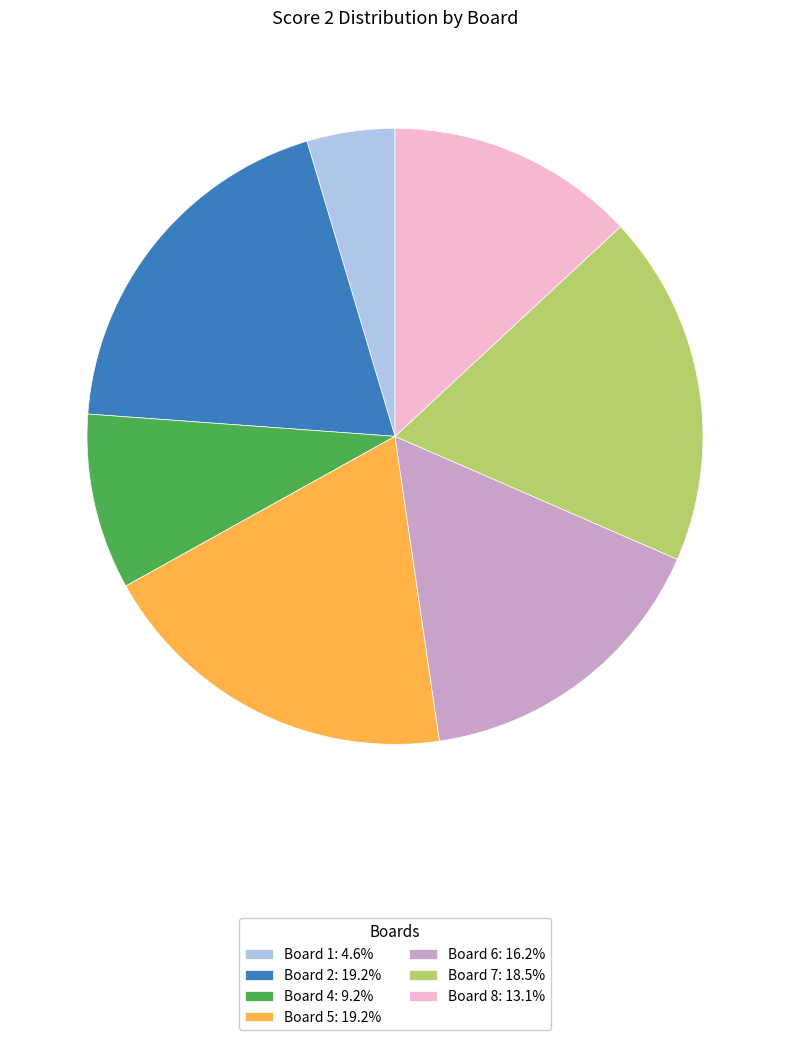

What is the ratio of the value at Board 5: 19.2% to the value at Board 6: 16.2%?

1.2